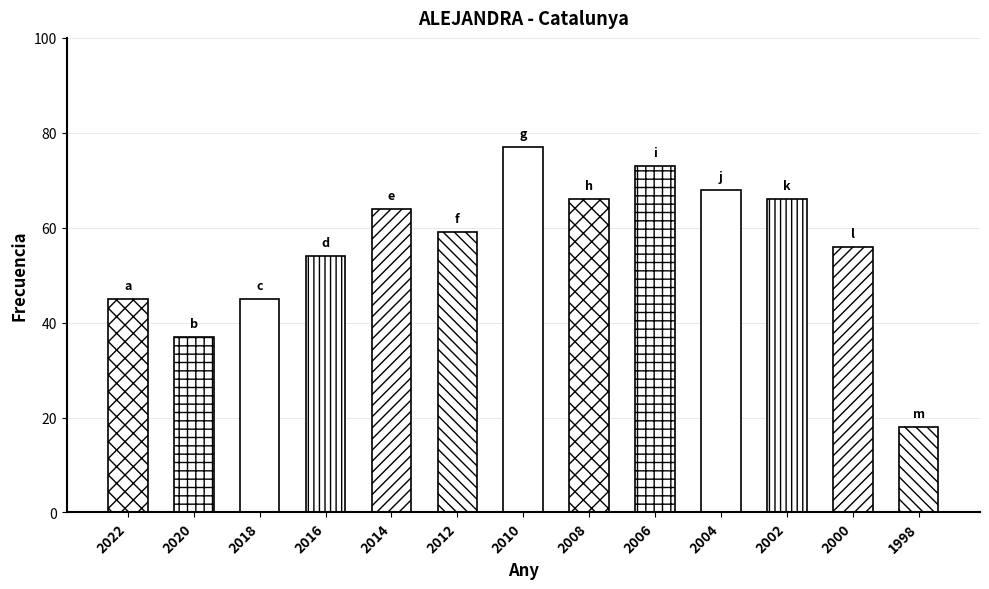

Count the number of data series in this chart.

1